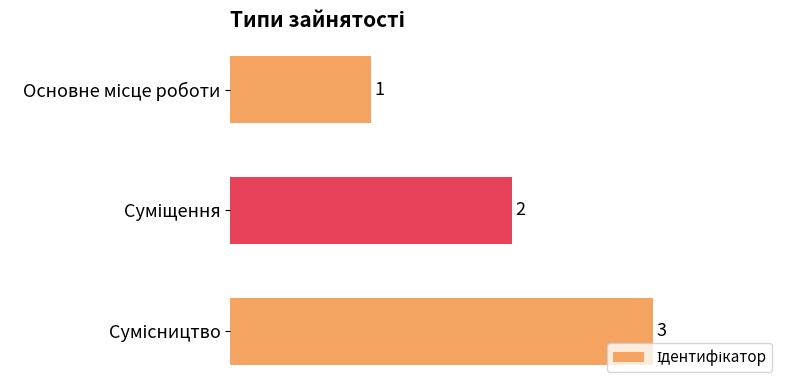

What is the value of the 2nd bar from the top?

2